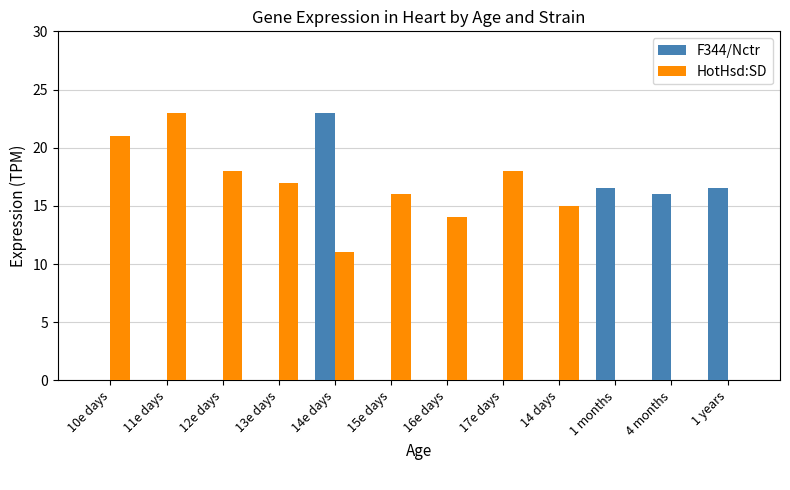

Between 10e days and 13e days, which series saw the biggest shift?

HotHsd:SD